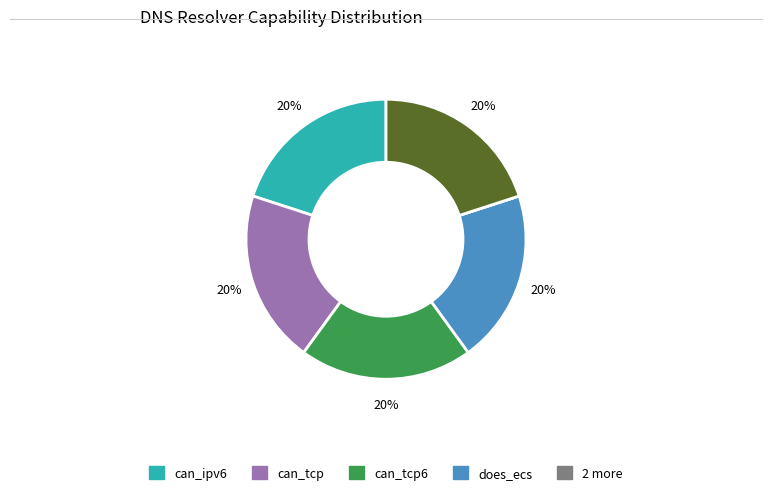

To the nearest percent, what is the difference between the largest and smallest slice percentages?

20%